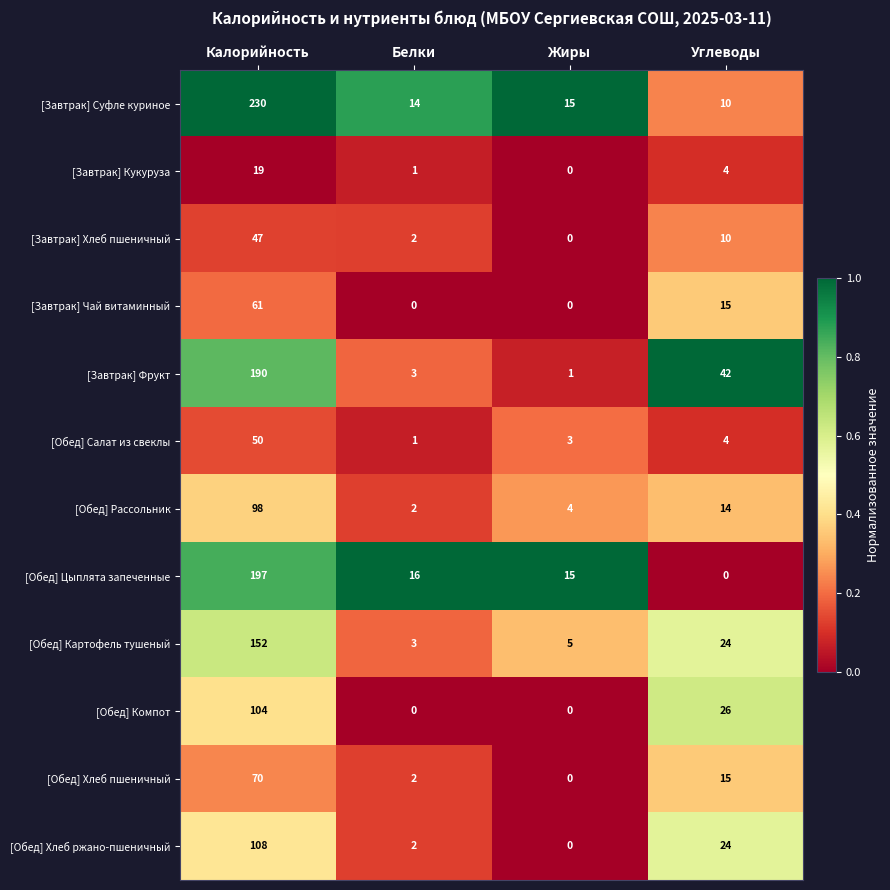

What is the difference between the highest and lowest values at Белки?

16